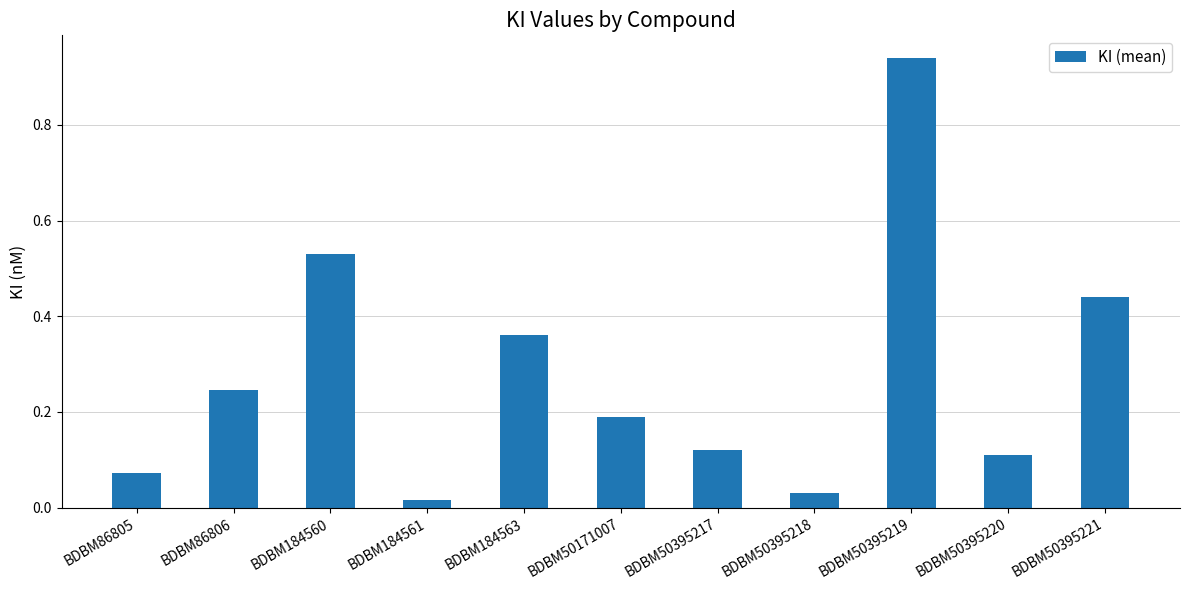

Which has a higher value, BDBM184561 or BDBM50395219?

BDBM50395219